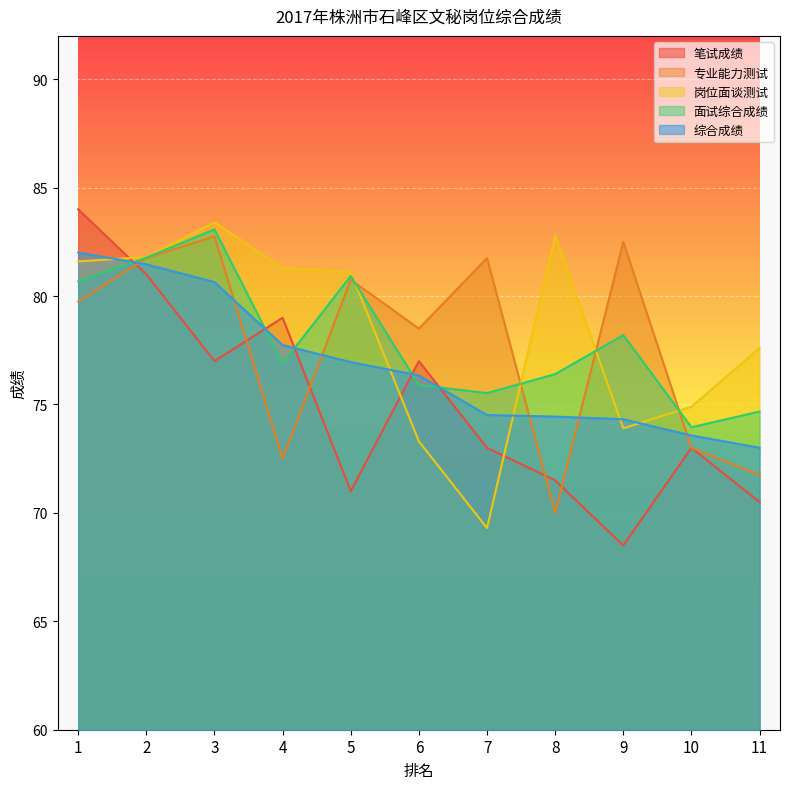

Where does the 岗位面谈测试 series first go above 81?

1